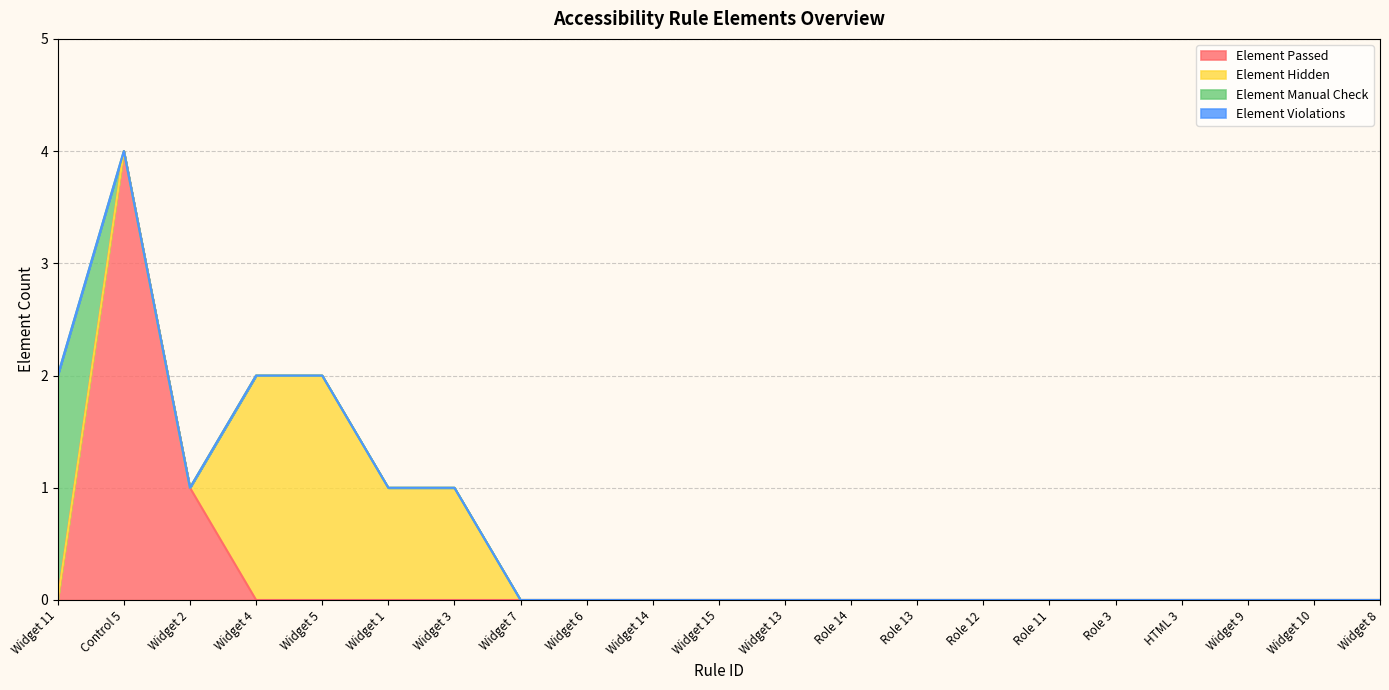

At which label does Element Manual Check reach its peak?

Widget 11